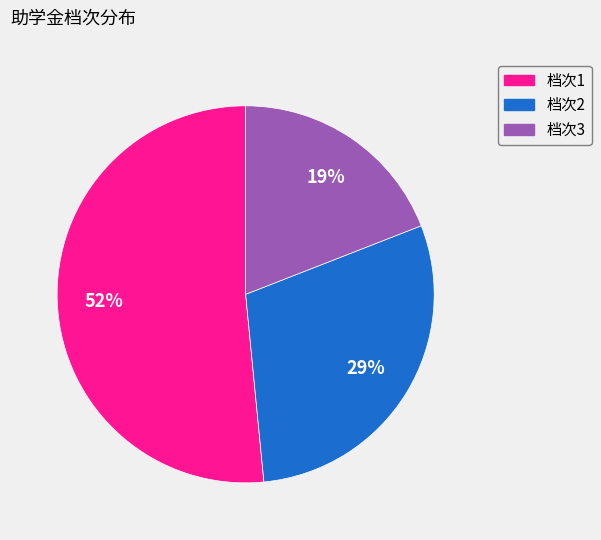

To the nearest percent, what is the average slice percentage?

33%